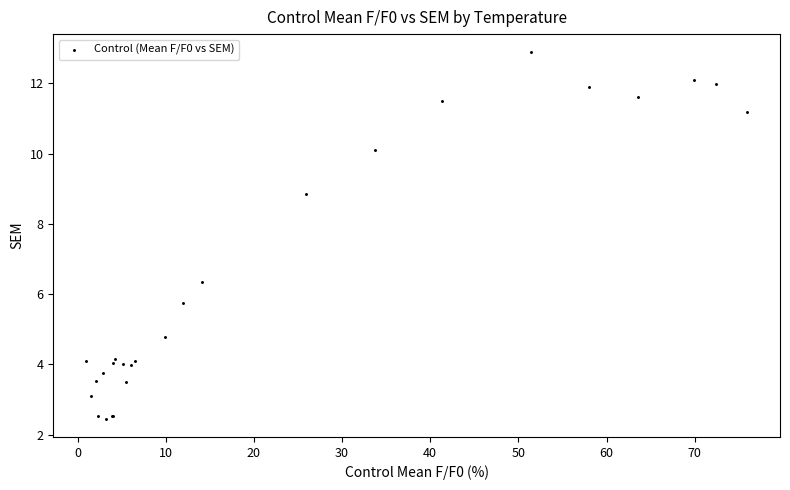

What Y value in the scatter plot is closest to 7?

6.4